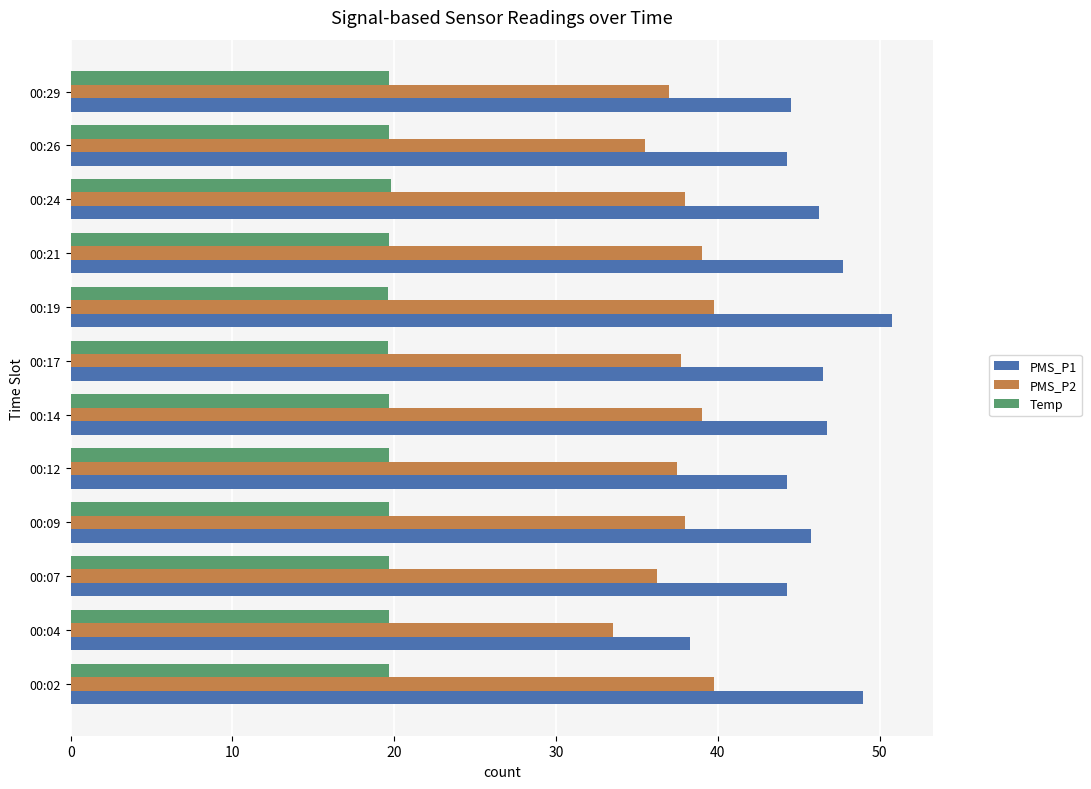

Which series has the largest range (max minus min)?

PMS_P1